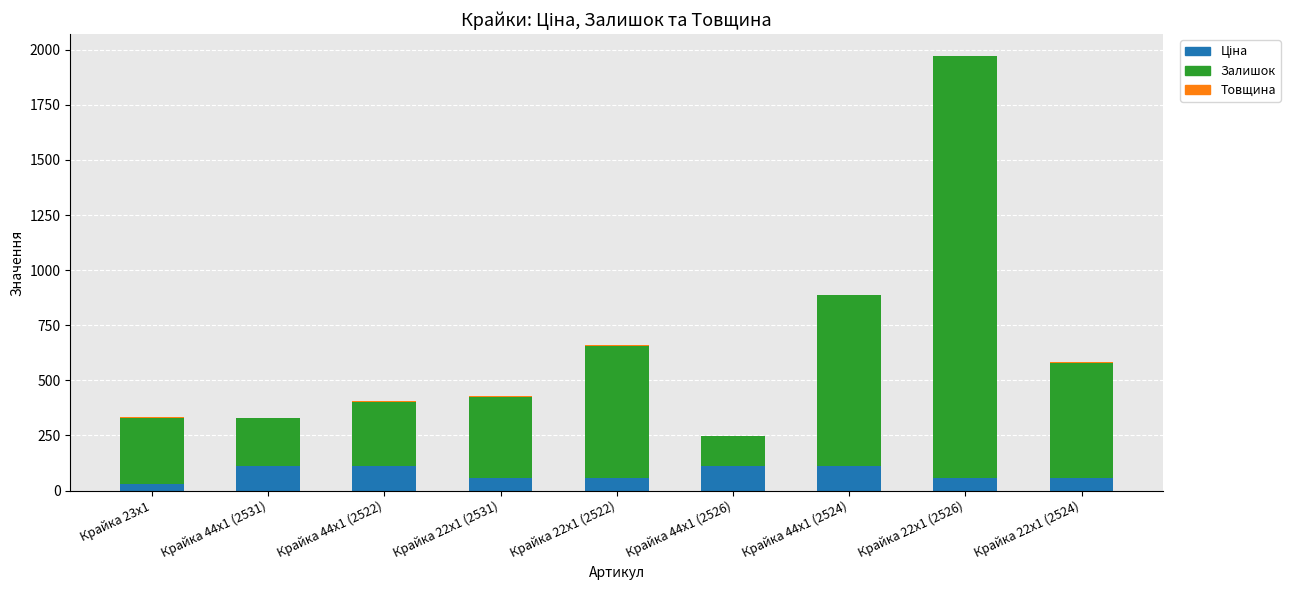

At which category is the sum across all series the highest?

Крайка 22x1 (2526)